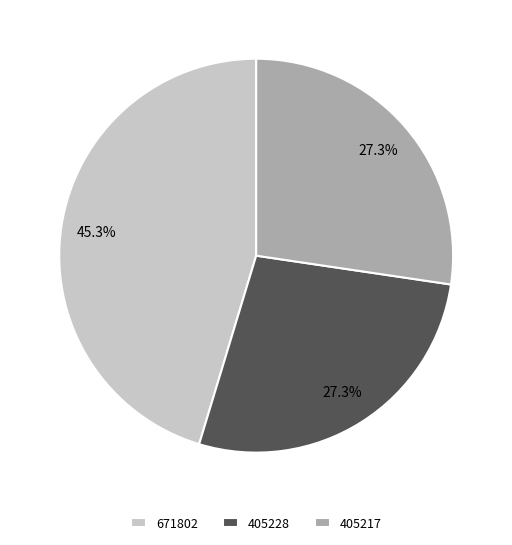

To the nearest percent, what is the combined percentage of 405228 and 405217?

55%